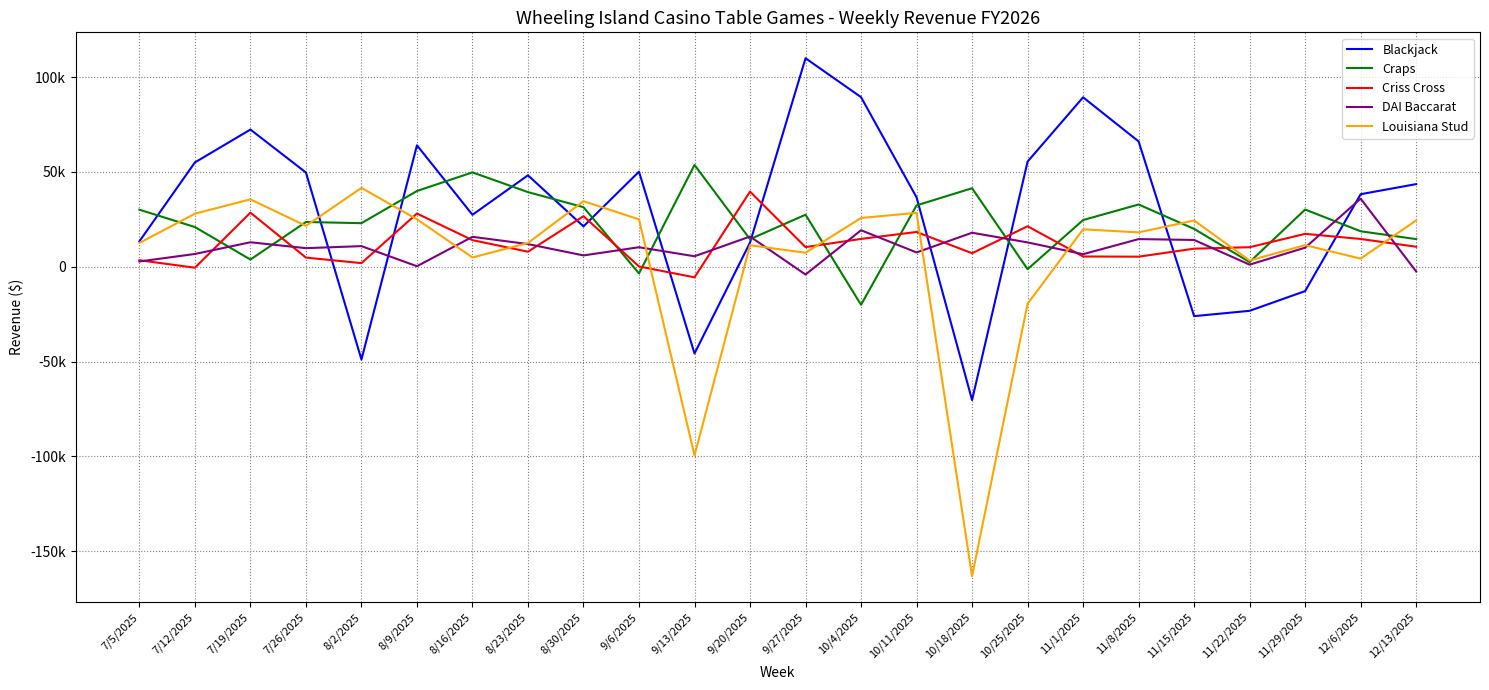

Between 11/8/2025 and 9/13/2025, which is larger?

11/8/2025